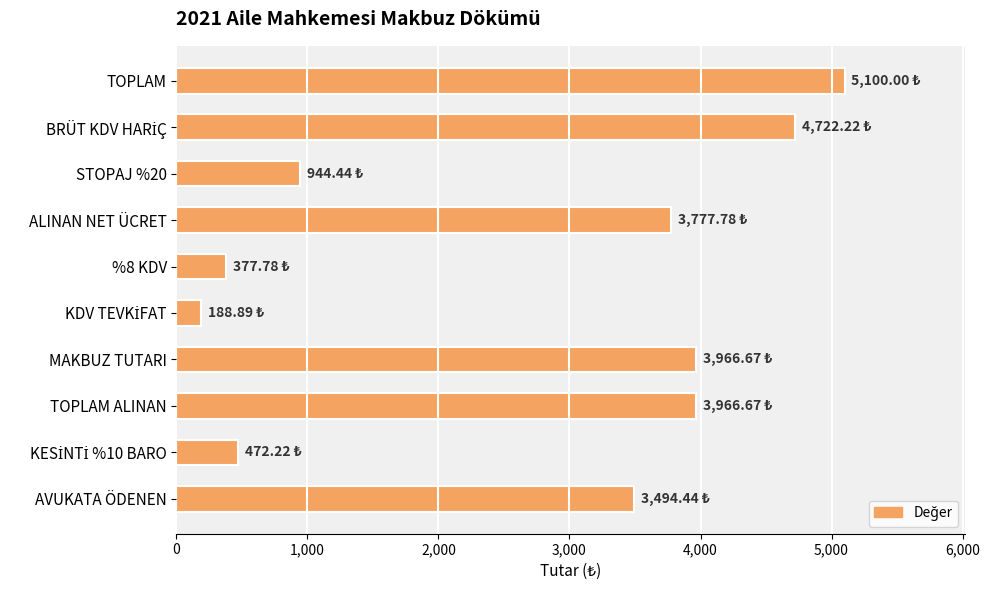

What is the label of the 10th bar from the top?

AVUKATA ÖDENEN